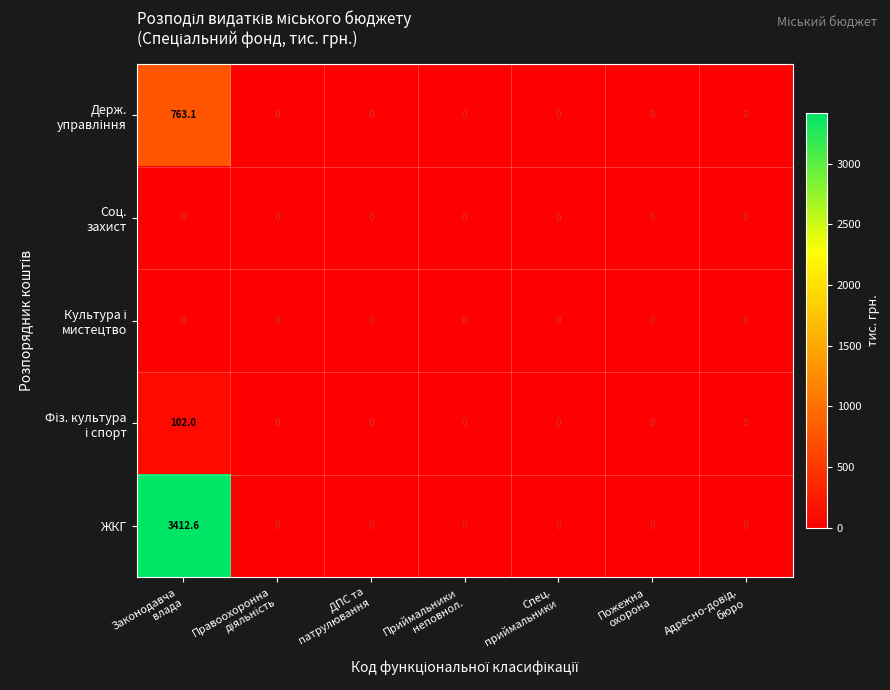

Which series has the largest total across all categories?

ЖКГ